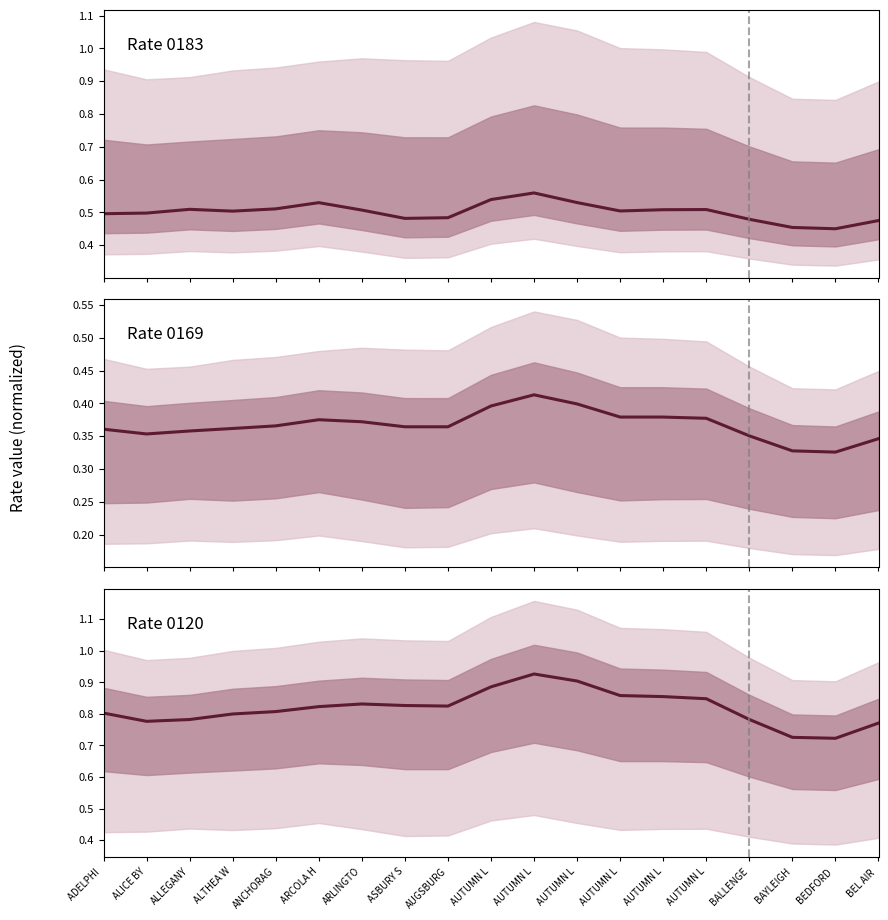

True or false: Rate 0169 and Rate 0120 cross at least once.

False